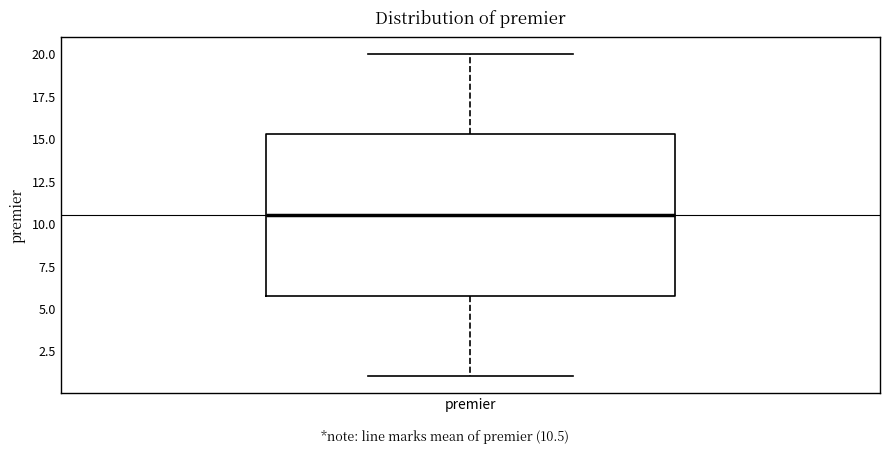

Read this box plot against the y-axis: the position of the median line, the range covered by the box, and the ends of both whiskers. The values are not printed on the chart, so give them approximately, as read against the axis.

median 10.5, box 6.0 to 15.5, whiskers 1.0 to 20.0